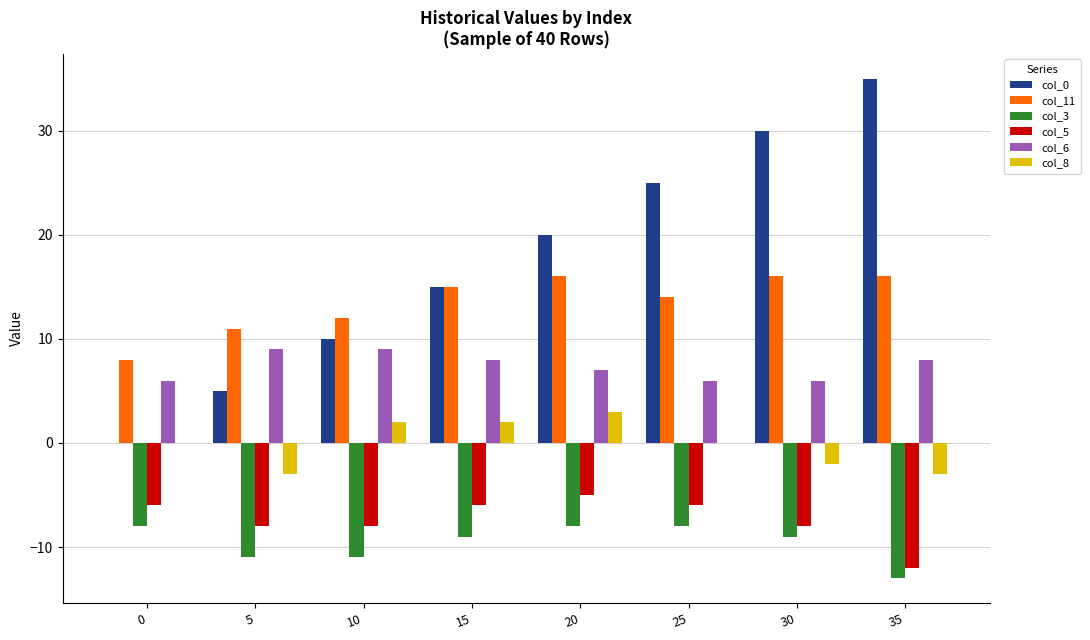

What are all the series names shown in the legend?

col_0, col_11, col_3, col_5, col_6, col_8